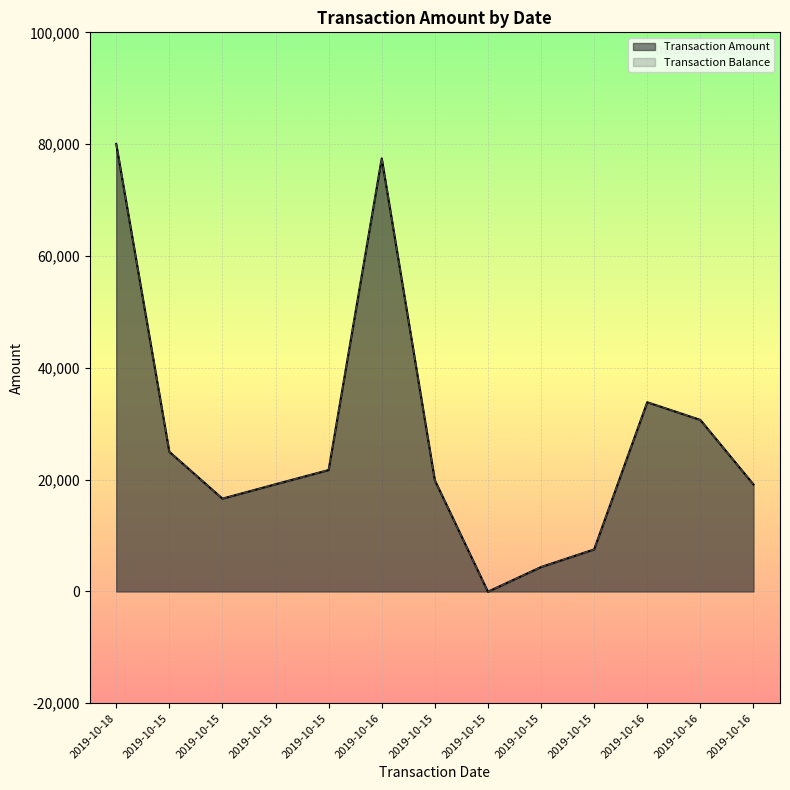

What is the difference between the second highest and second lowest values in the Transaction Balance series?

73078.9